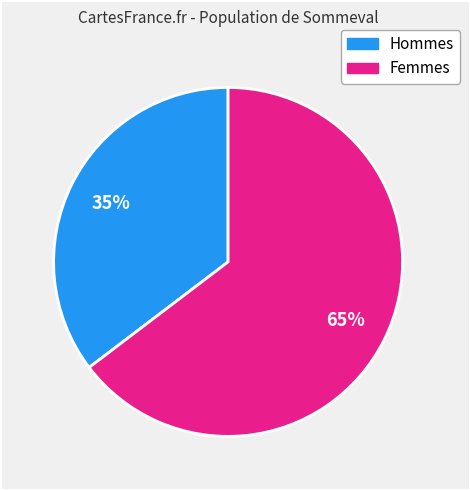

To the nearest percent, what is the average slice percentage?

50%